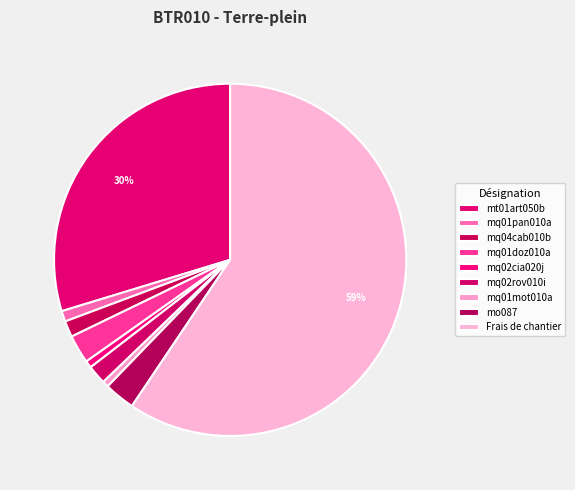

Count the number of slices in the pie.

9